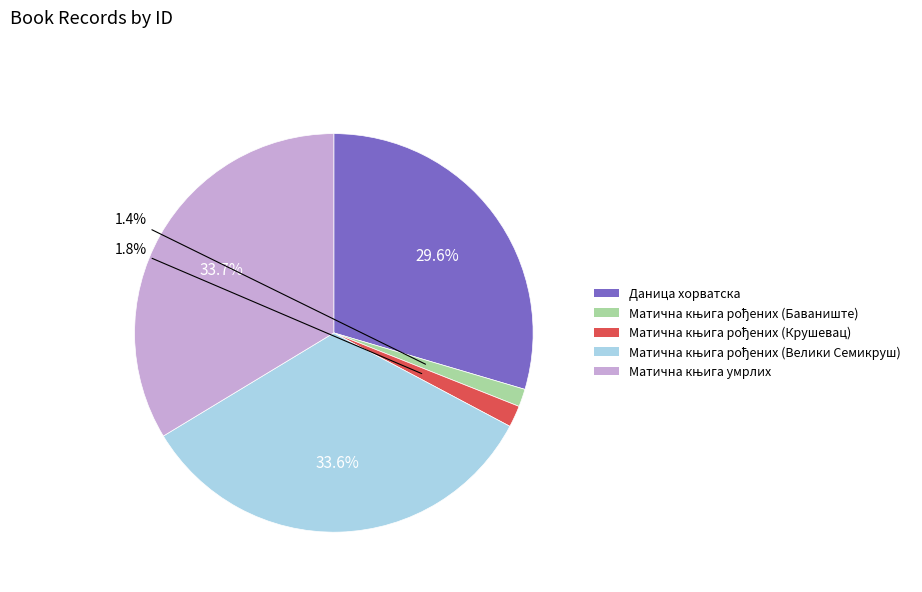

How many segments does this pie chart have?

5